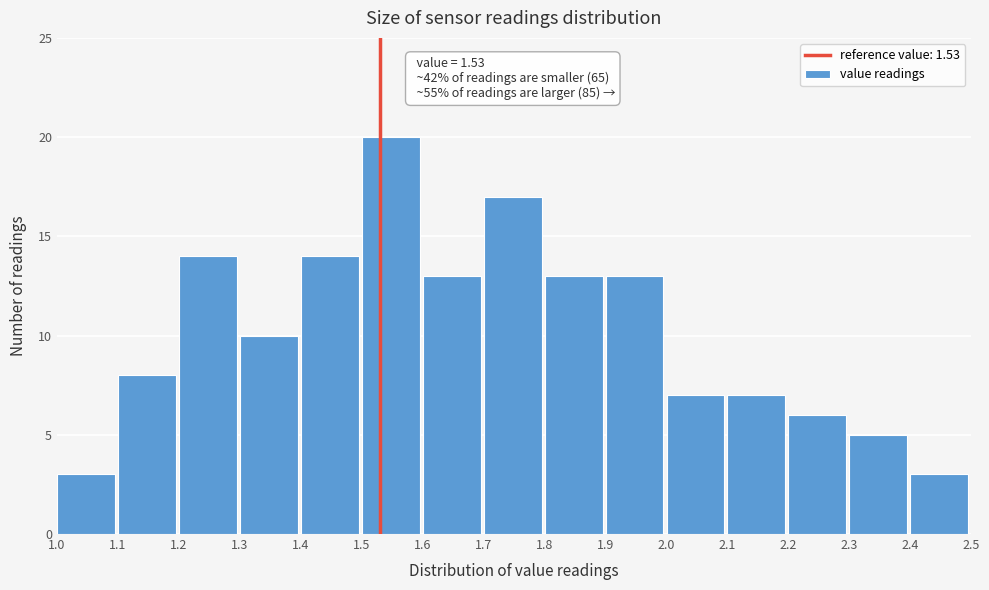

Which range on the x-axis has the tallest bar?

1.5 to 1.6